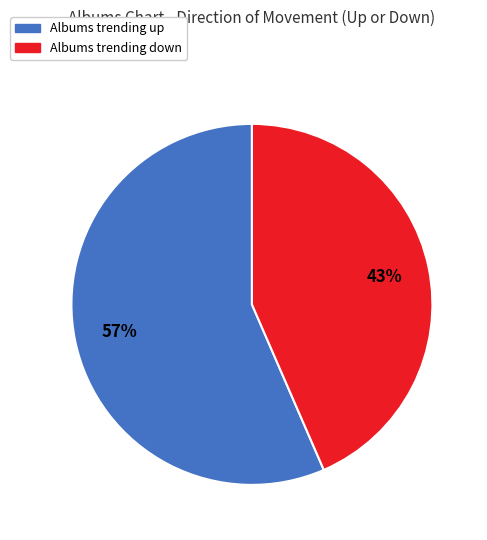

To the nearest percent, what is the average slice percentage?

50%